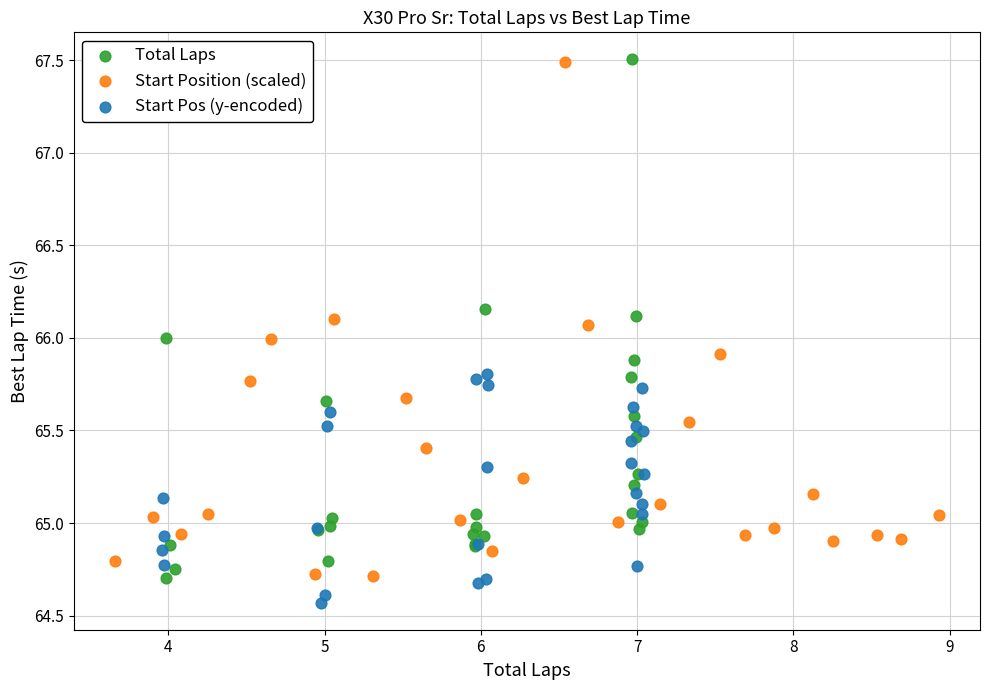

What are all the series names shown in the legend?

Total Laps, Start Position (scaled), Start Pos (y-encoded)